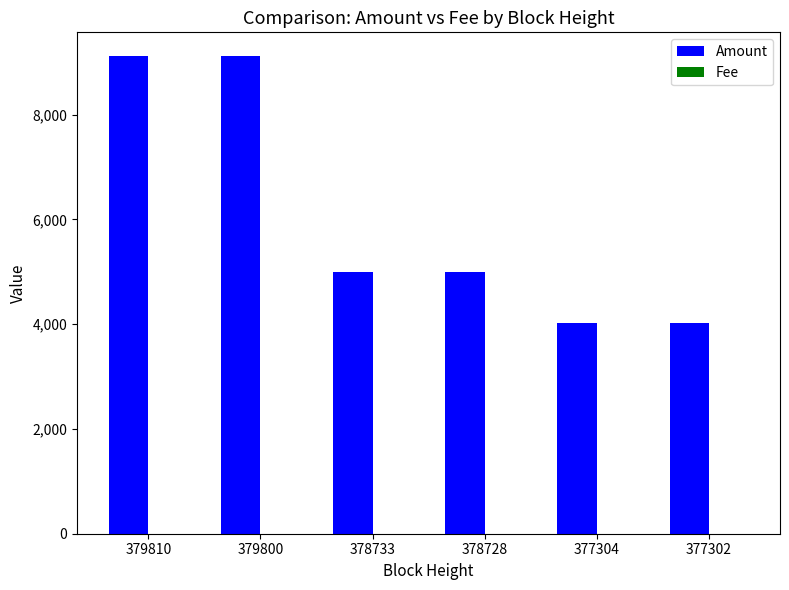

Which series has the largest total across all categories?

Amount